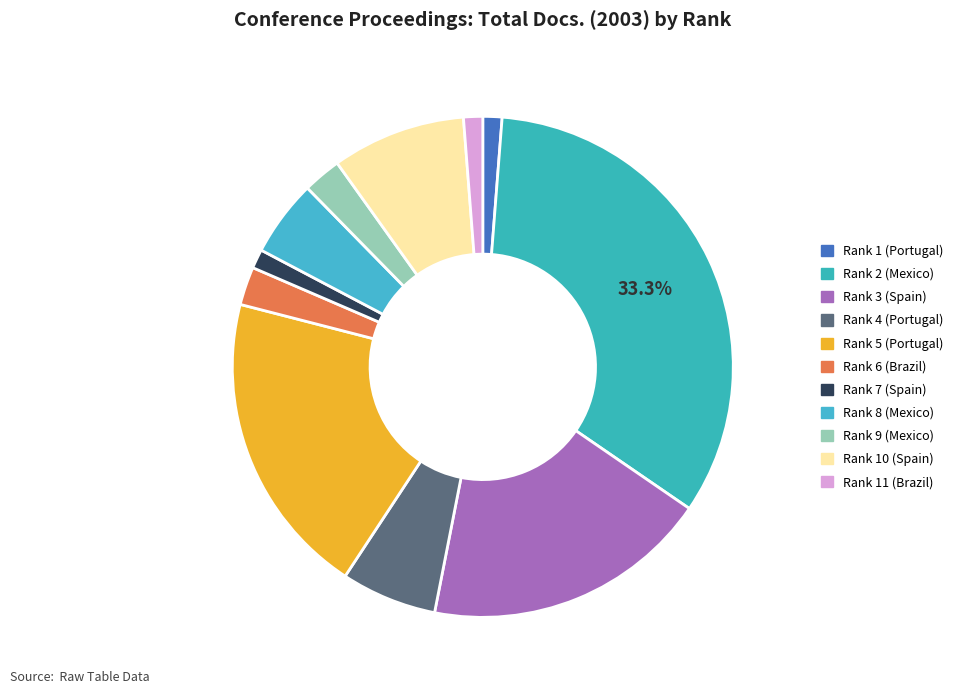

Count the number of slices in the pie.

11